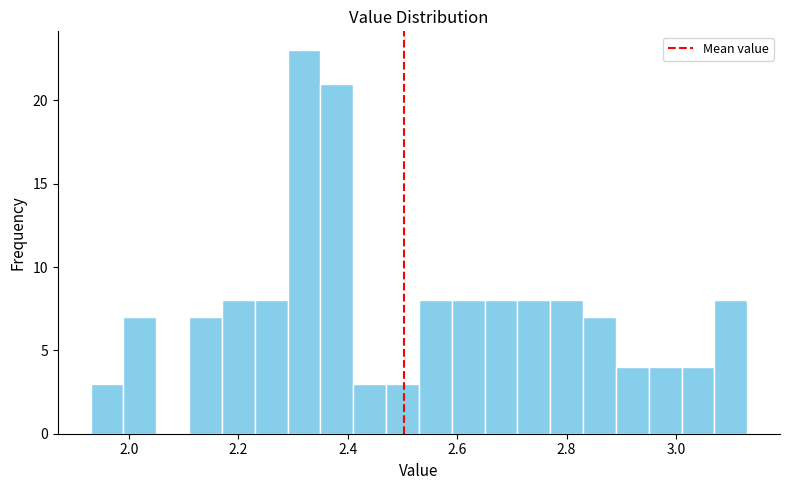

Around what value on the x-axis is the tallest bar? Give the approximate position of its centre, as read against the axis.

2.32